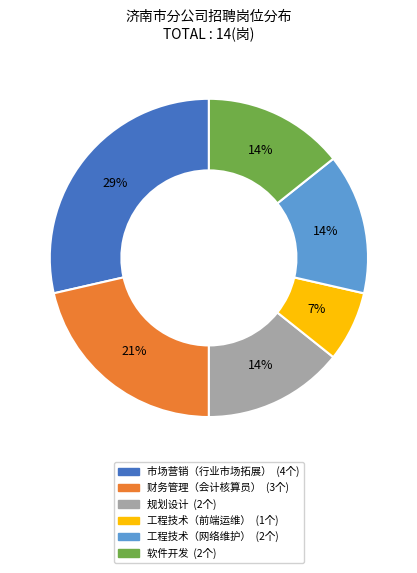

What is the smallest slice in the pie chart?

工程技术（前端运维）